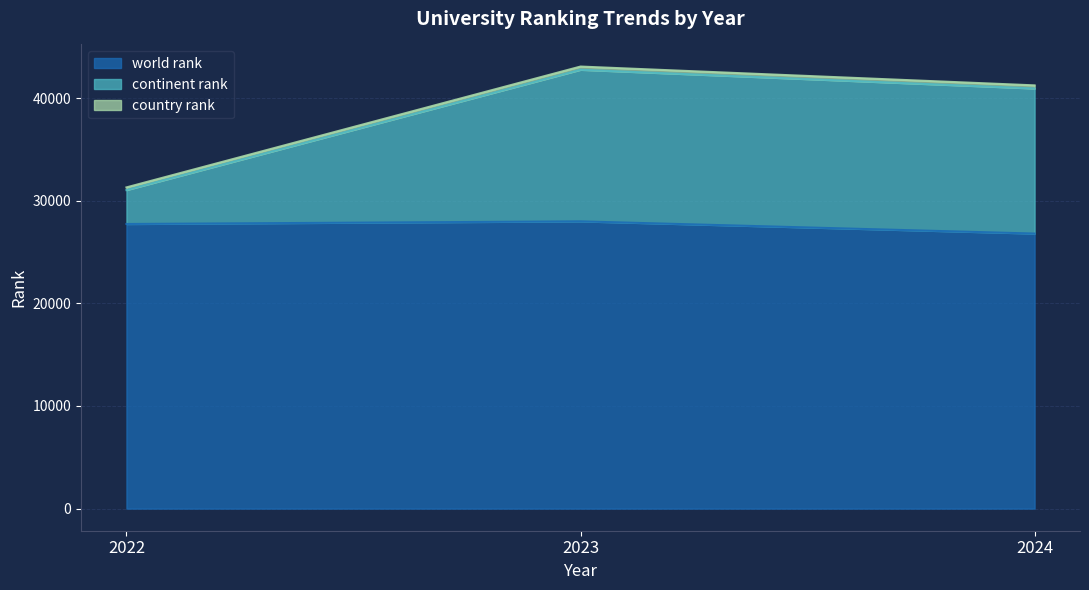

What is the total value across all series at 2023?

43067